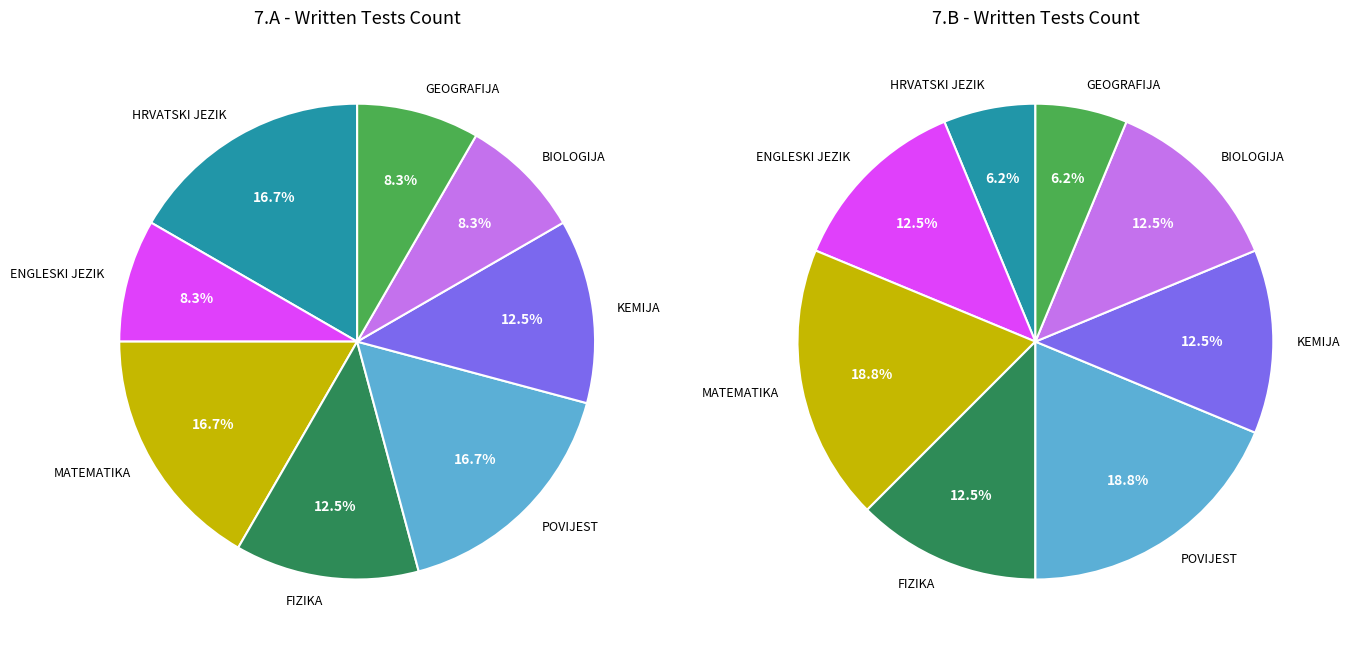

Does ENGLESKI JEZIK represent more than half of the total?

No